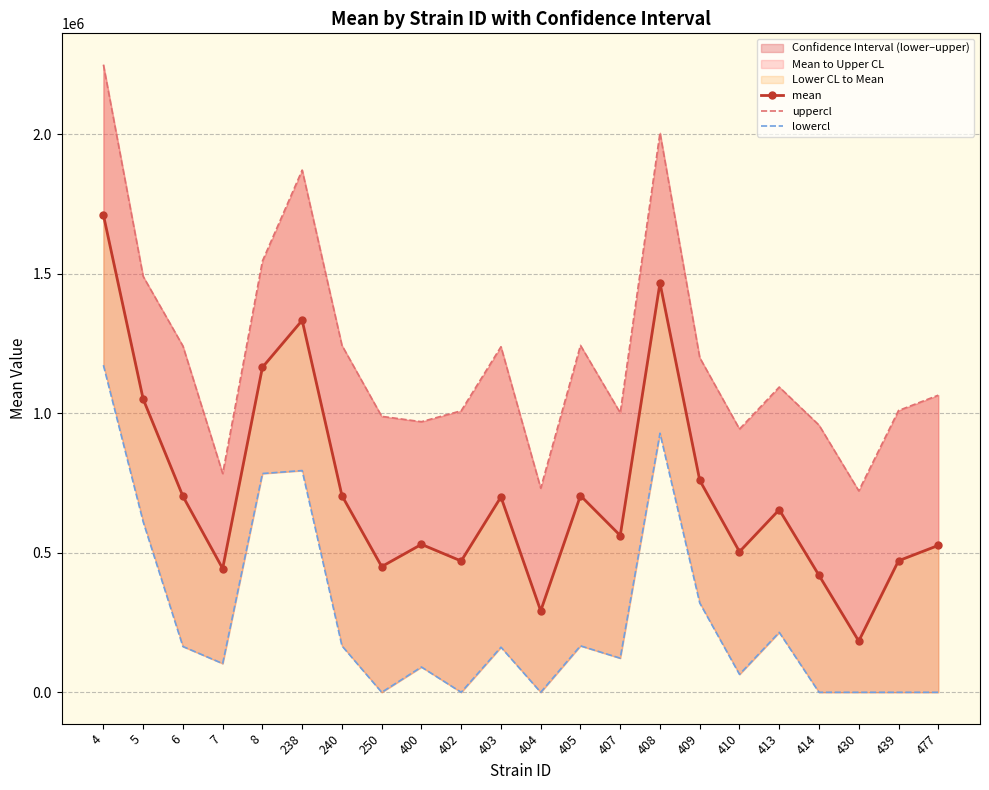

At which category does lowercl reach its first local valley?

7